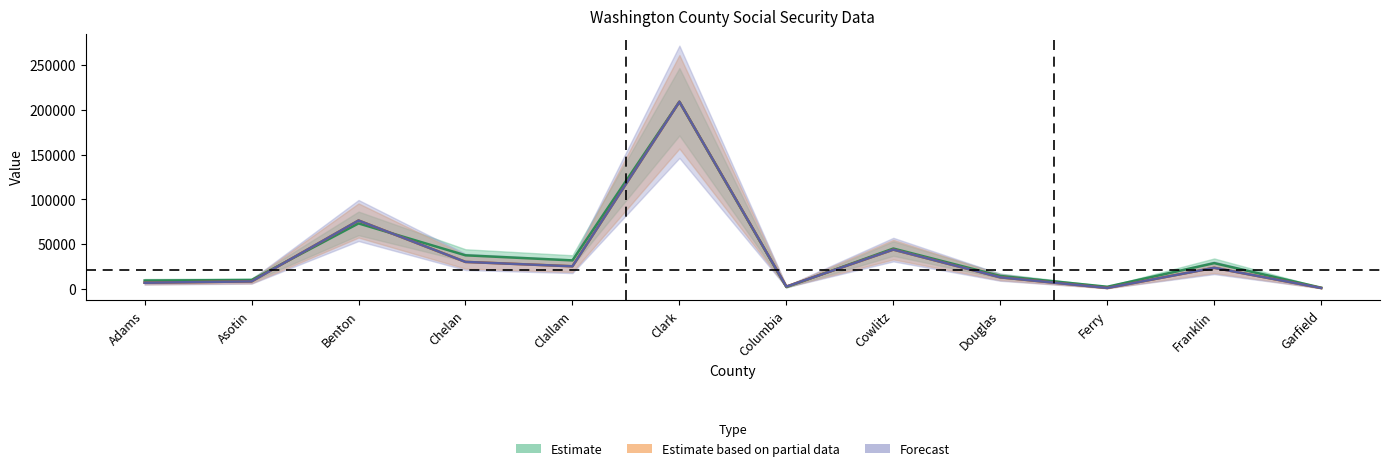

How many categories are shown in the chart?

12